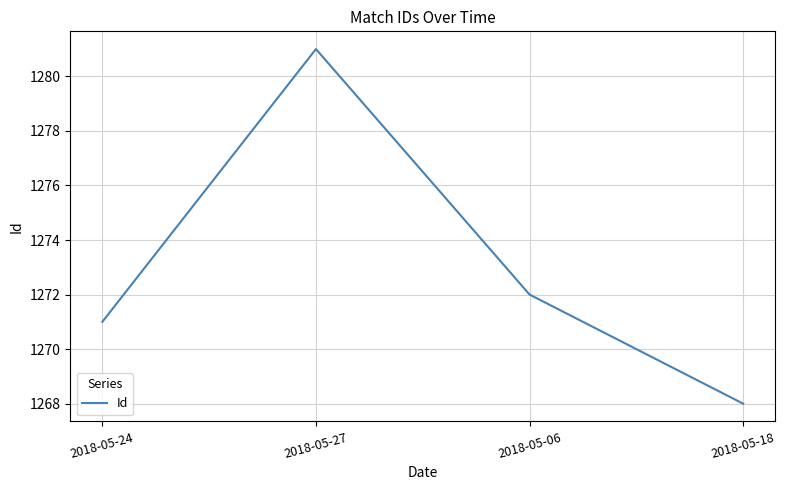

What is the change in value from 2018-05-27 to 2018-05-18?

-13